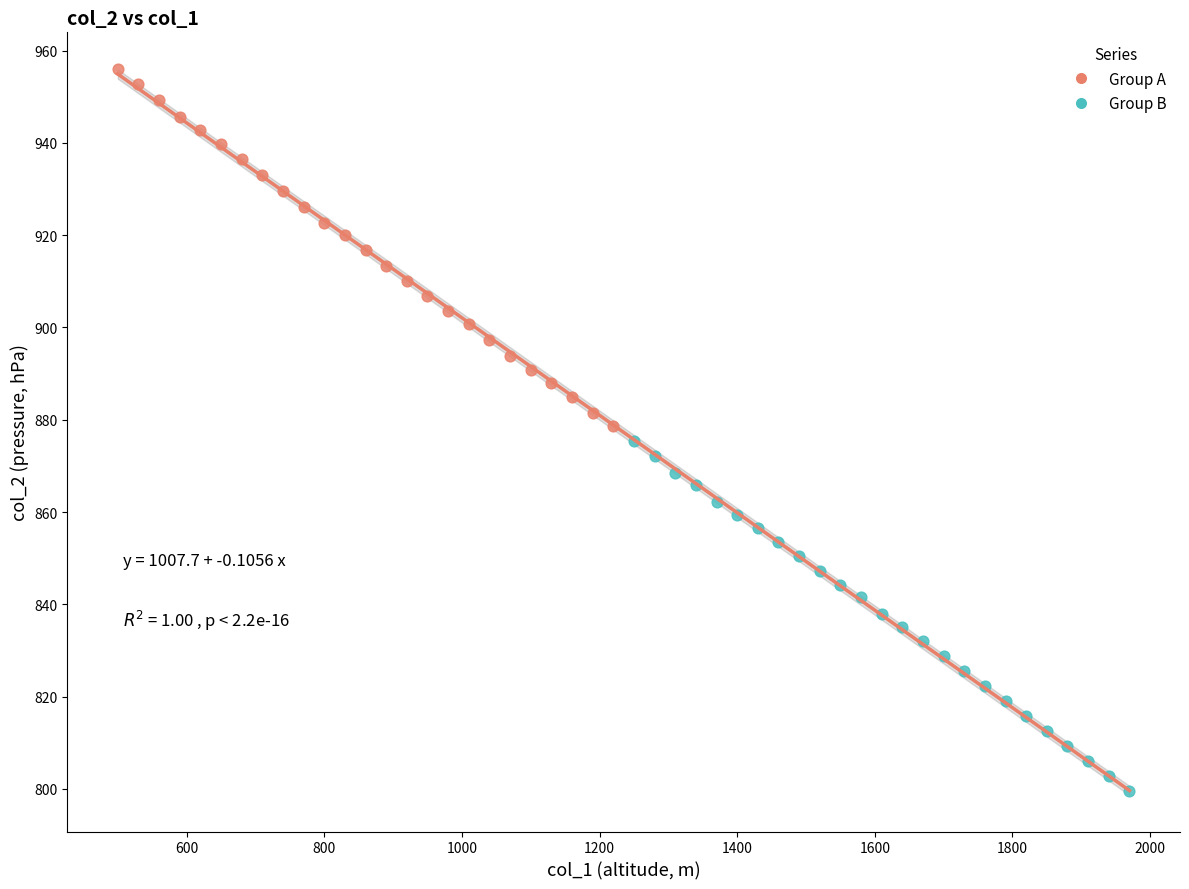

Which series contains the highest Y value?

Group A